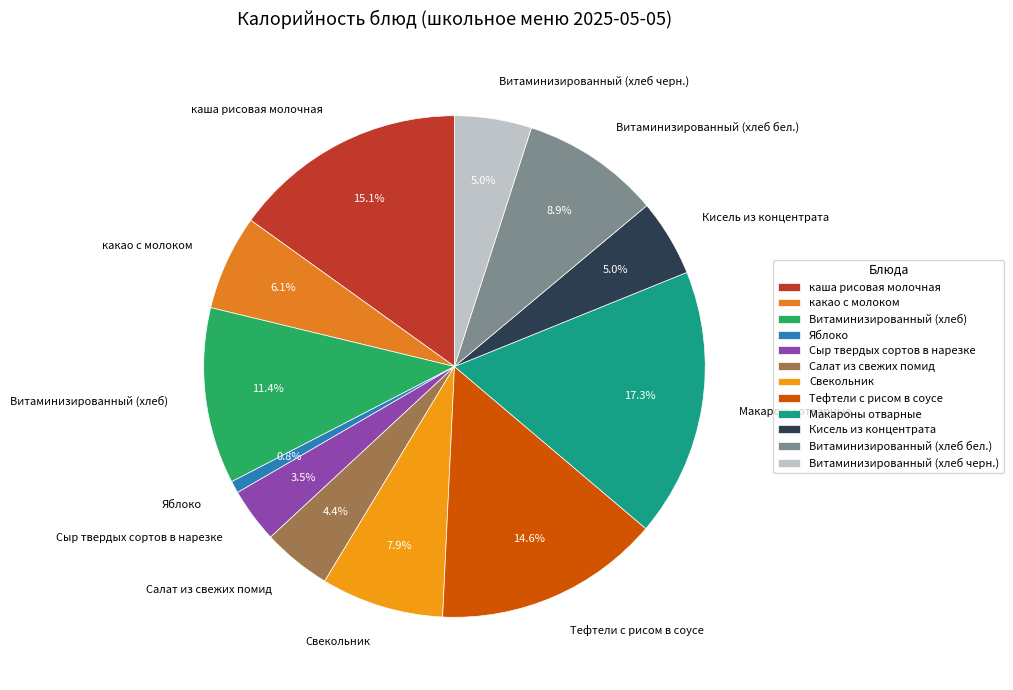

Does Сыр твердых сортов в нарезке account for over 50% of the chart?

No